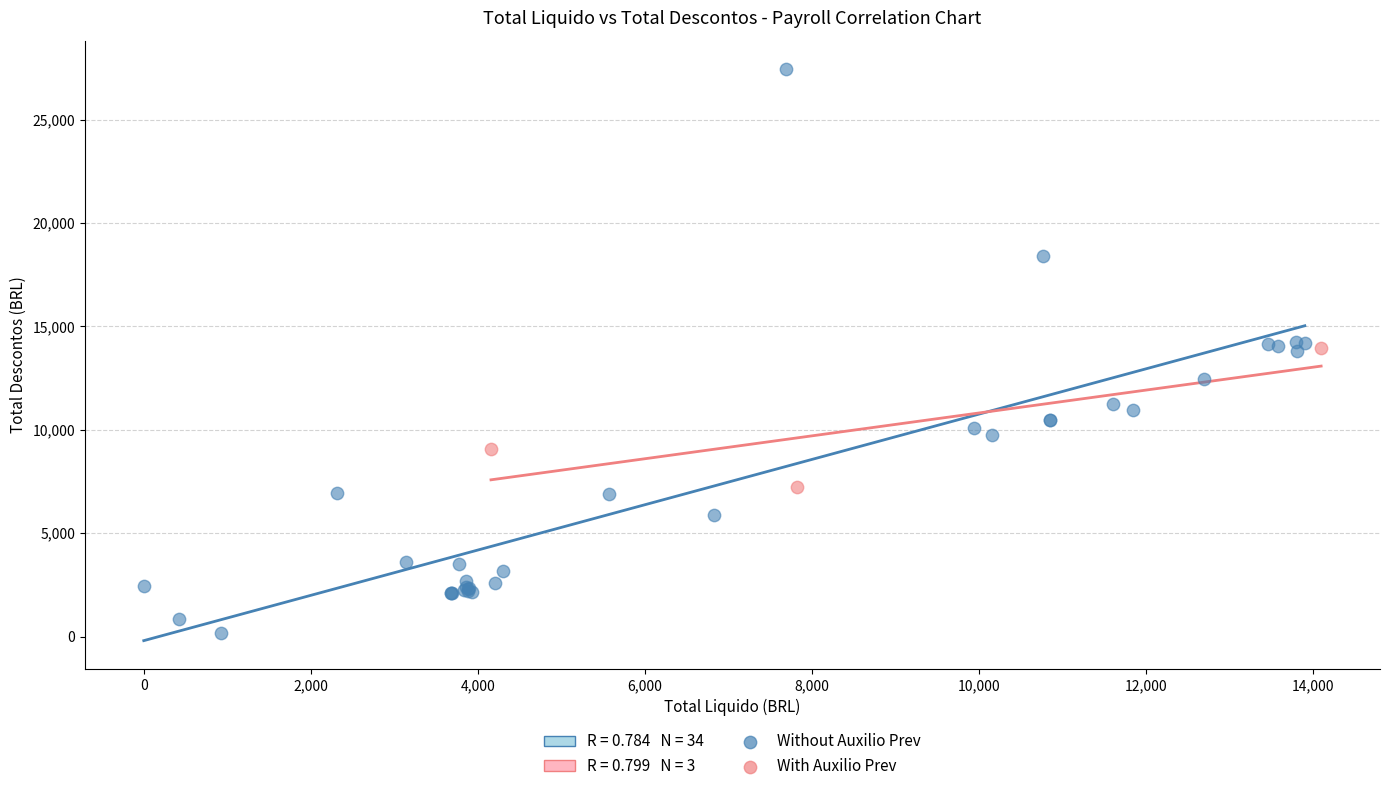

Which series reaches the minimum Y coordinate?

Without Auxilio Prev